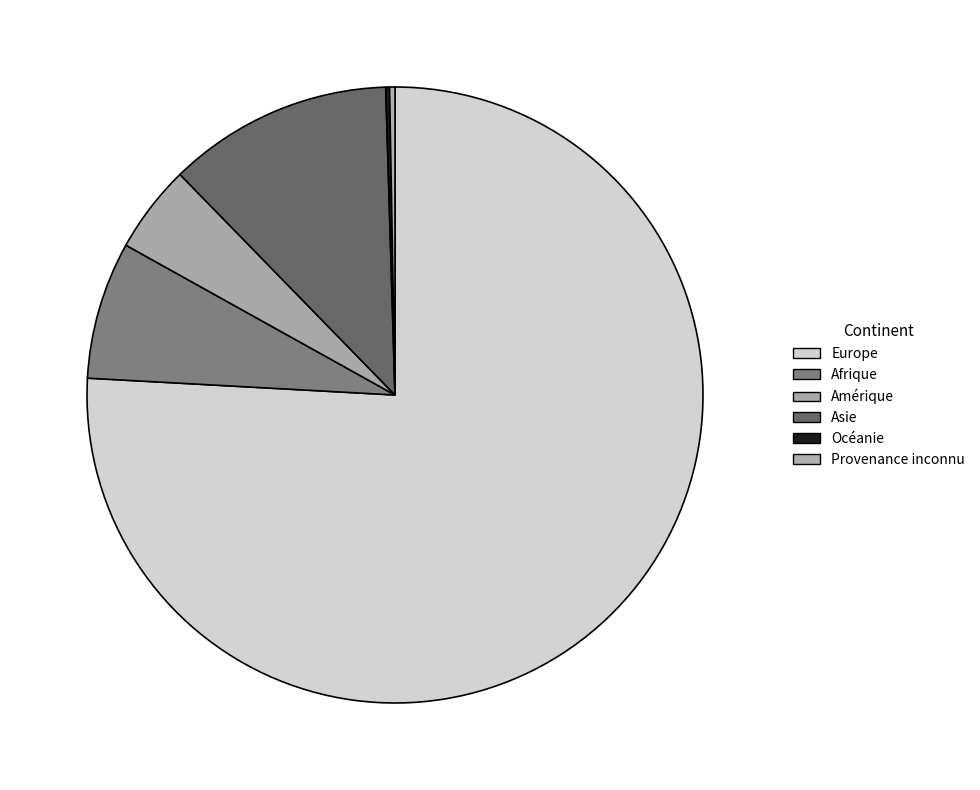

How many segments does this pie chart have?

6